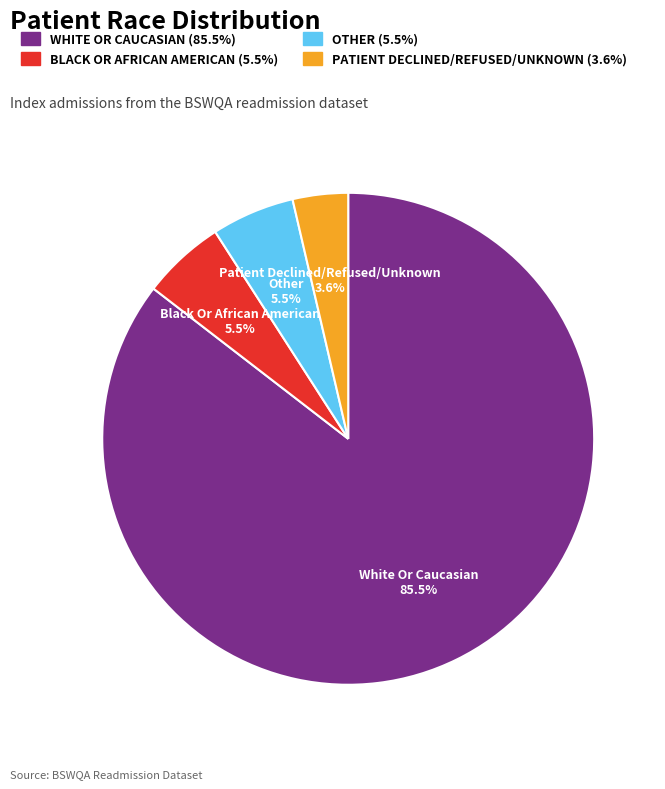

What is the largest slice in the pie chart?

WHITE OR CAUCASIAN